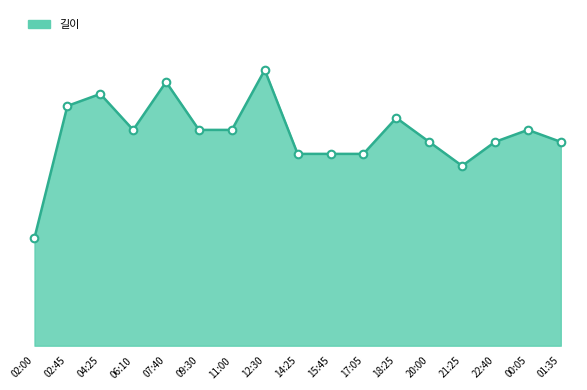

Which series has the largest total across all categories?

길이_line